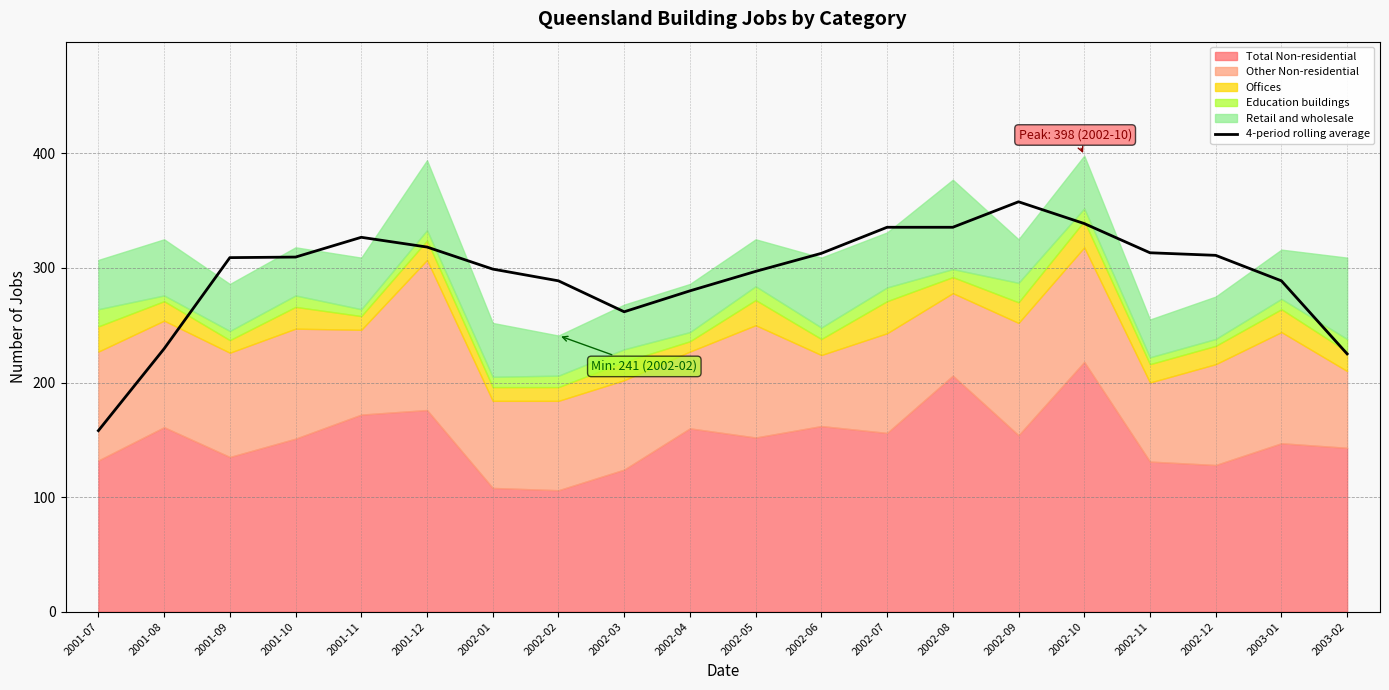

List the labels in order of value, smallest first.

2001-07, 2003-02, 2001-08, 2002-03, 2002-04, 2002-02, 2003-01, 2002-05, 2002-01, 2001-09, 2001-10, 2002-12, 2002-06, 2002-11, 2001-12, 2001-11, 2002-07, 2002-08, 2002-10, 2002-09